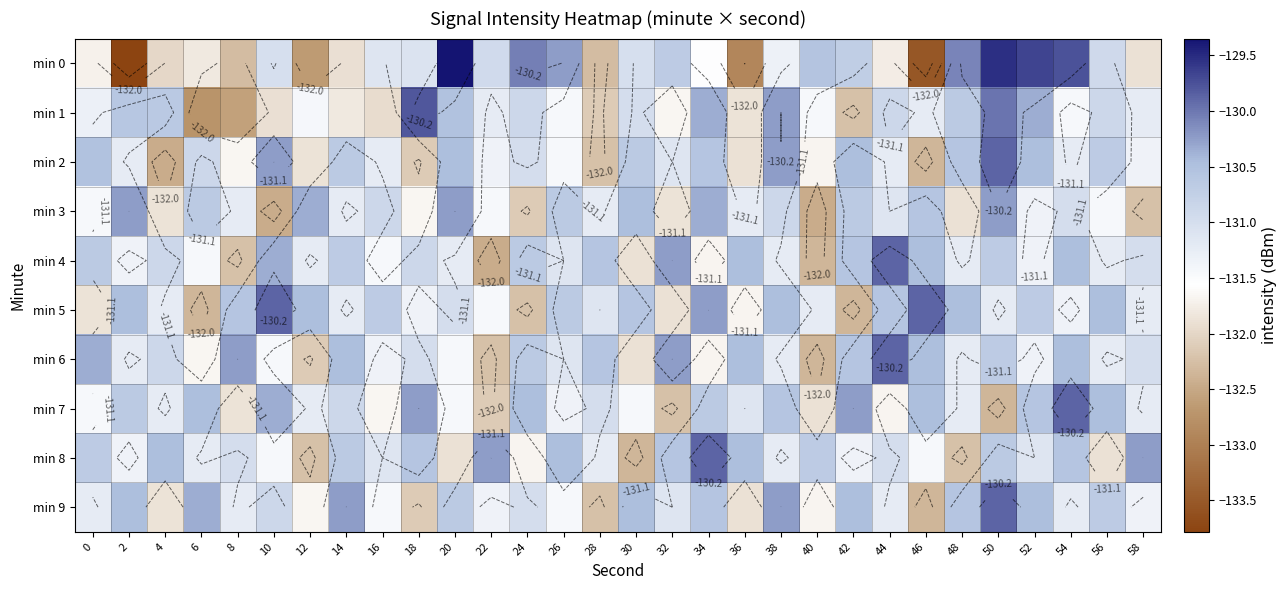

What is the total value across all series at 54?

-1307.4